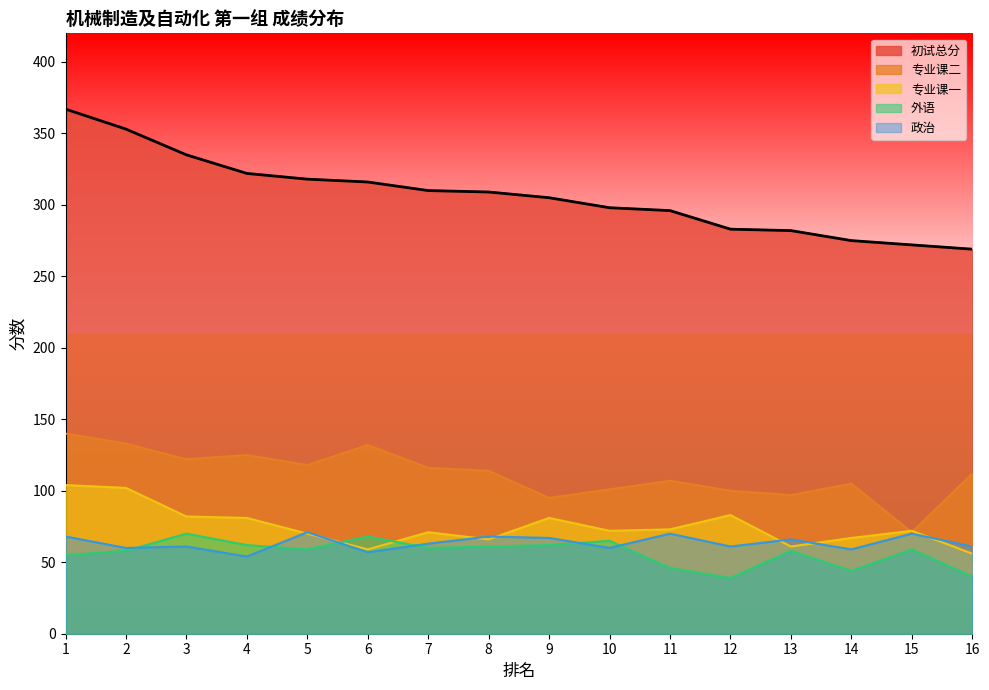

Reading left to right, transcribe all the data shown in this chart.

初试总分: 367	353	335	322	318	316	310	309	305	298	296	283	282	275	272	269
专业课二: 140	133	122	125	118	132	116	114	95	101	107	100	97	105	71	112
专业课一: 104	102	82	81	70	59	71	66	81	72	73	83	61	67	72	56
外语: 55	58	70	62	59	68	60	61	62	65	46	39	58	44	59	40
政治: 68	60	61	54	71	57	63	68	67	60	70	61	66	59	70	61